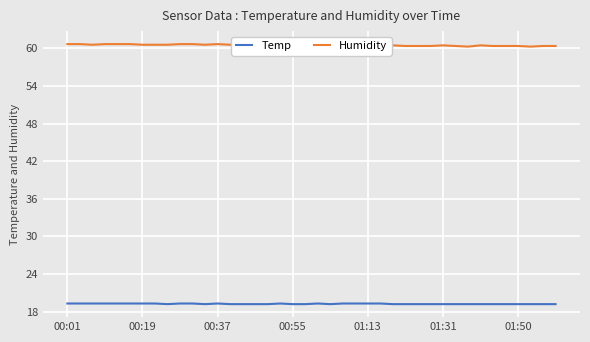

True or false: Temp has a value of 19.3 at 00:19.

True